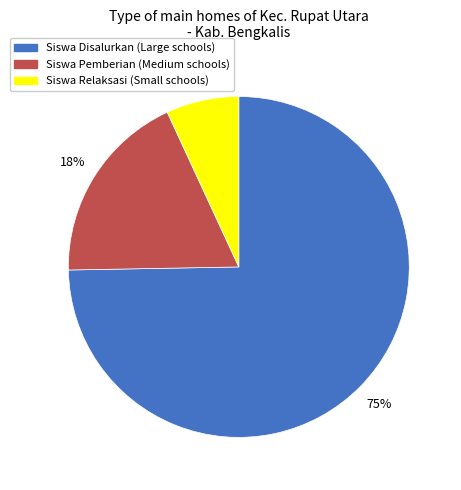

To the nearest percent, what is the difference between the largest and smallest slice percentages?

68%